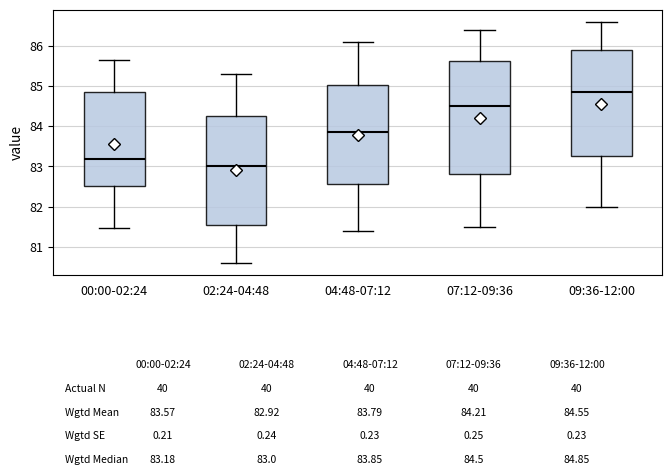

Which box has the highest median line?

09:36-12:00